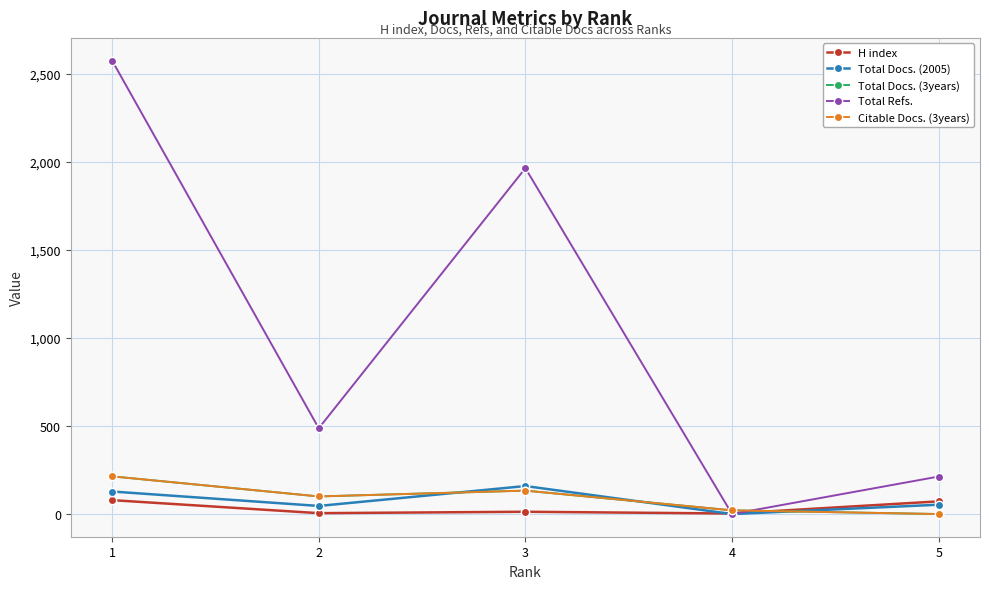

Which series has the largest range (max minus min)?

Total Refs.